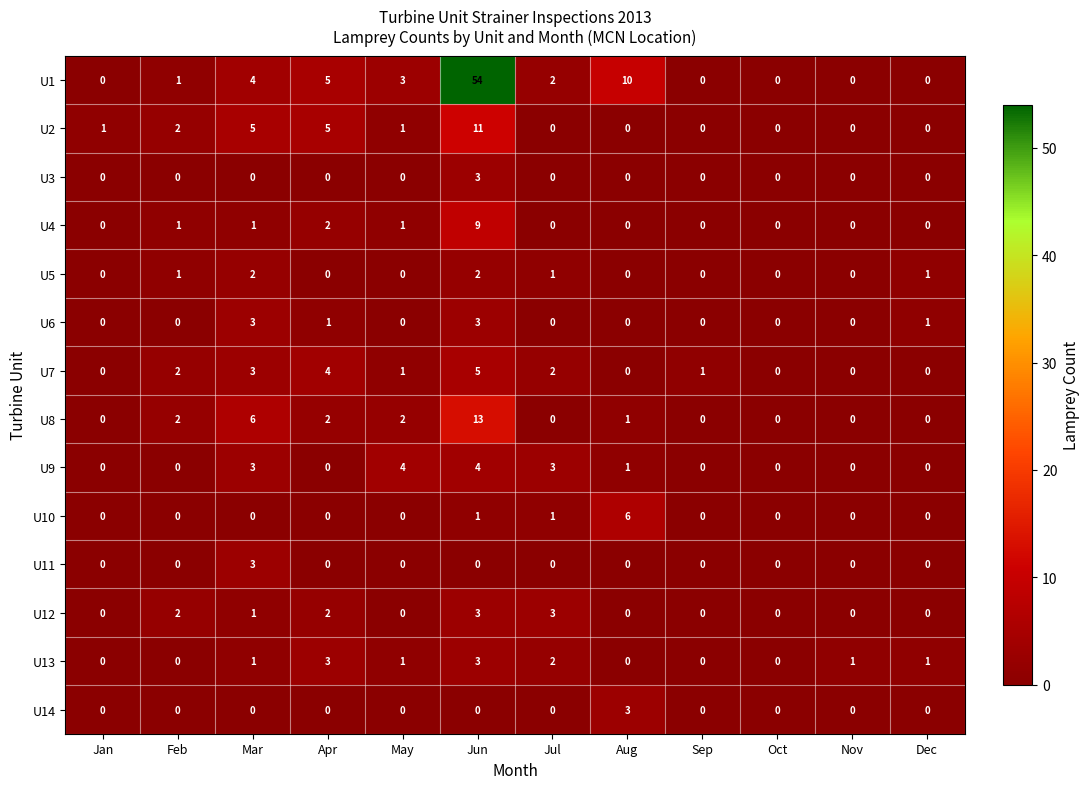

What is the difference between the highest and lowest values at May?

4